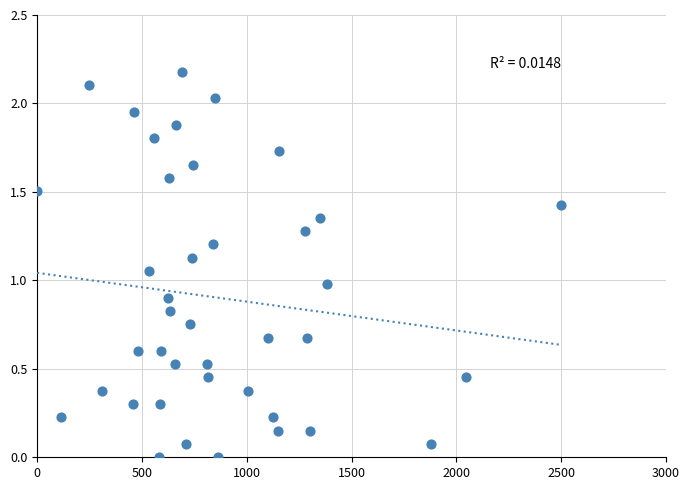

What is the range of X values (max minus min)?

2500.0